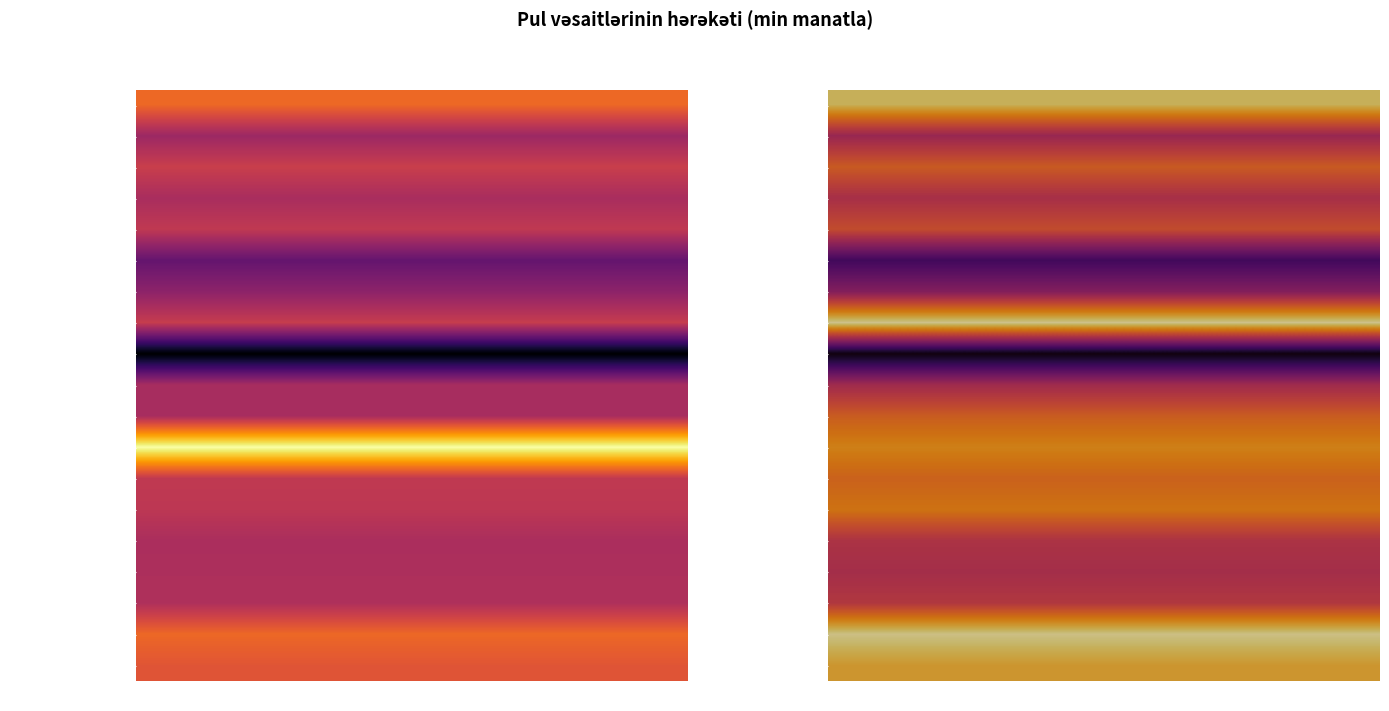

Between 2020-06-30 and 2020-09-30, which is larger?

2020-09-30